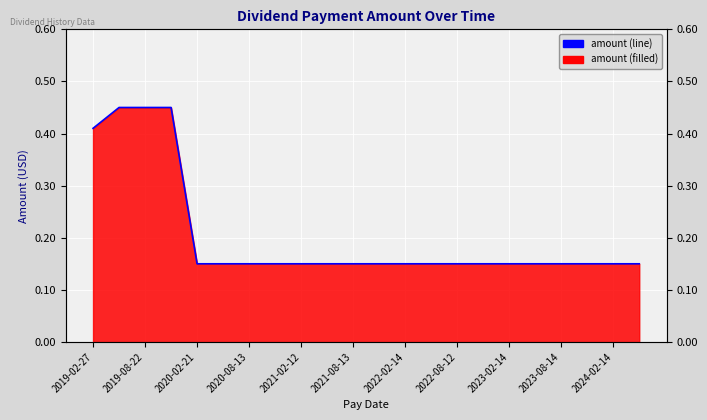

What is the label of the 20th point from the right?

2019-08-22